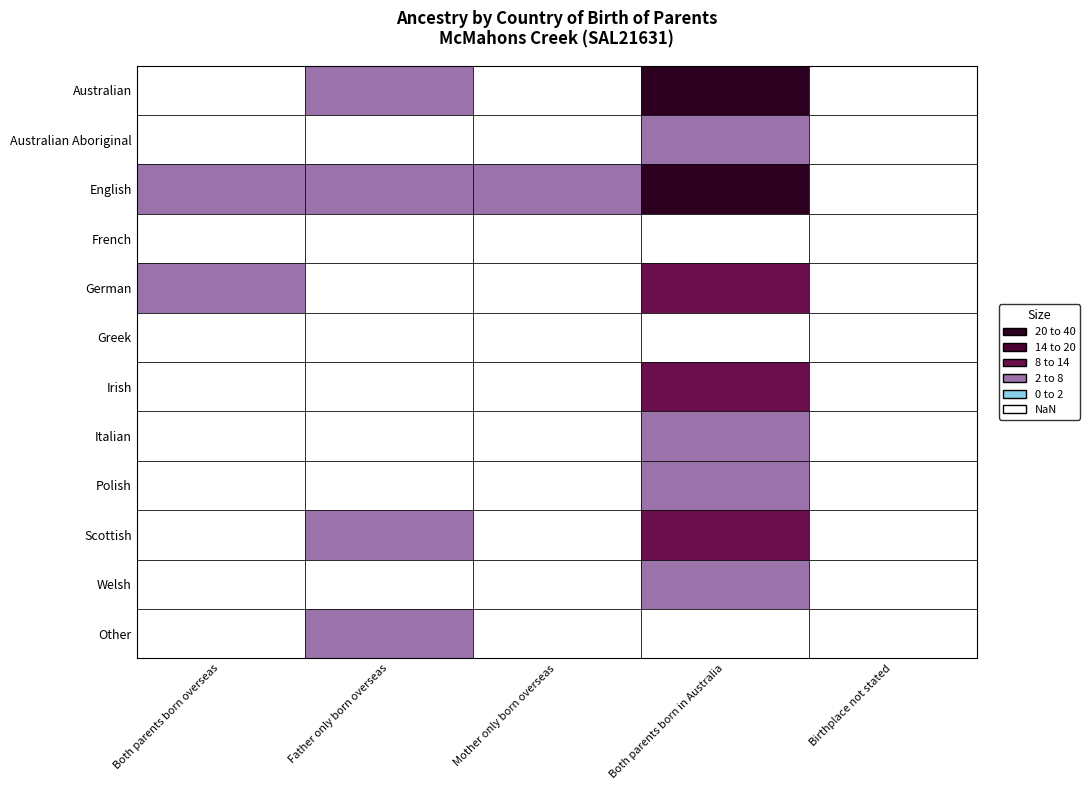

At which category is the sum across all series the highest?

3